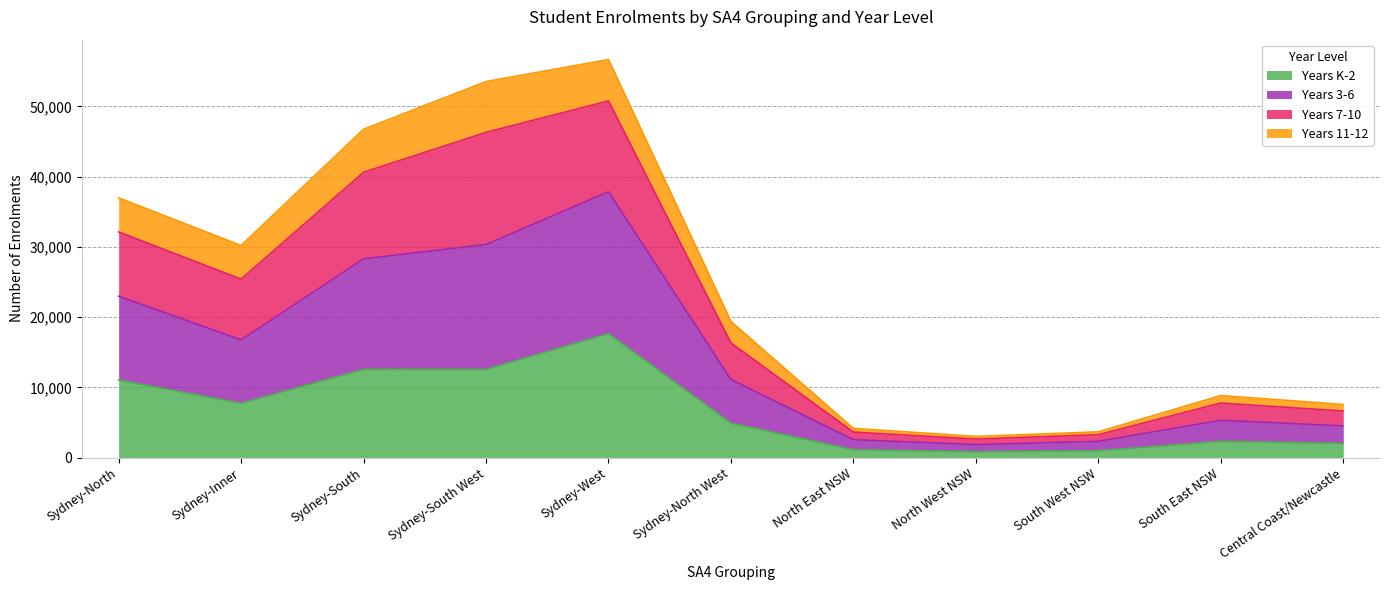

Between Sydney-Inner and South West NSW, which series saw the biggest shift?

Years 7-10